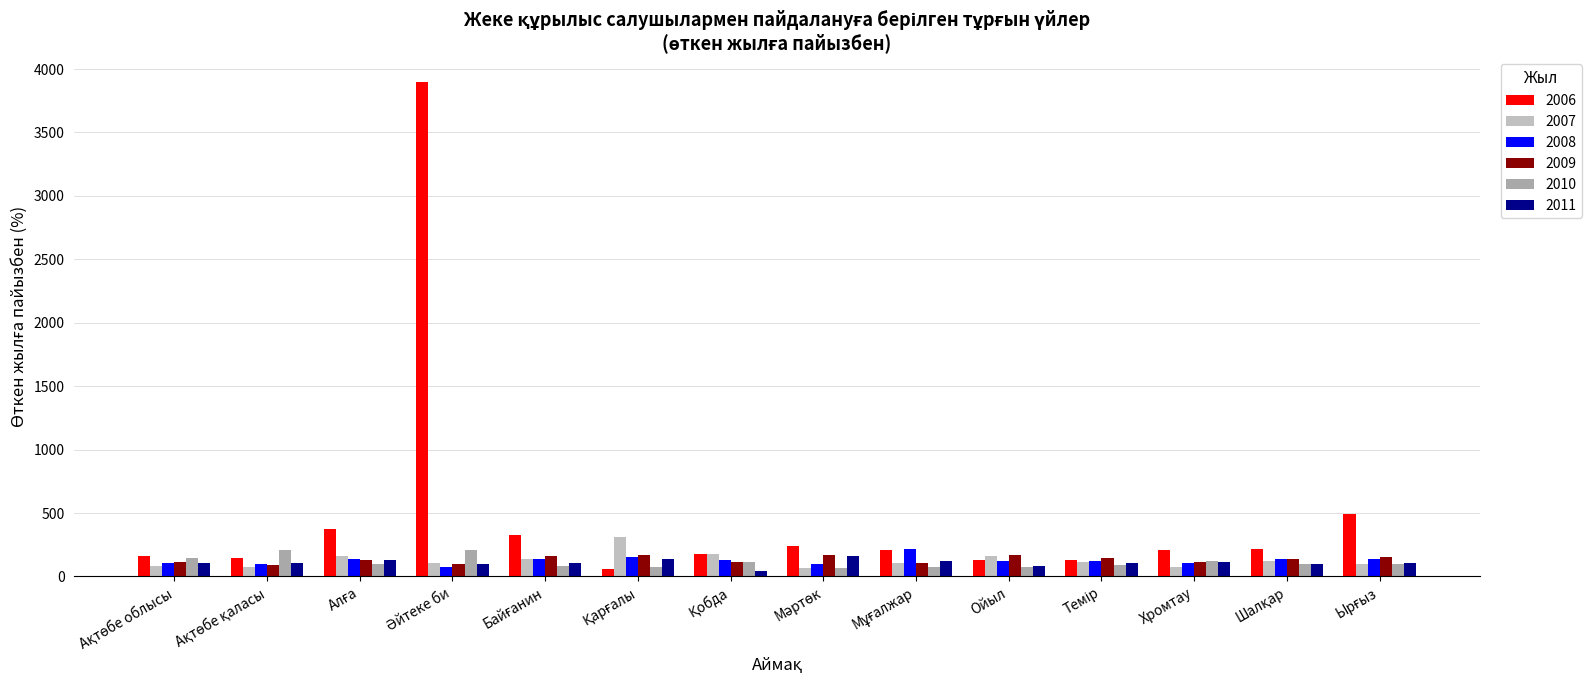

How many values in the 2006 series are below 211?

7